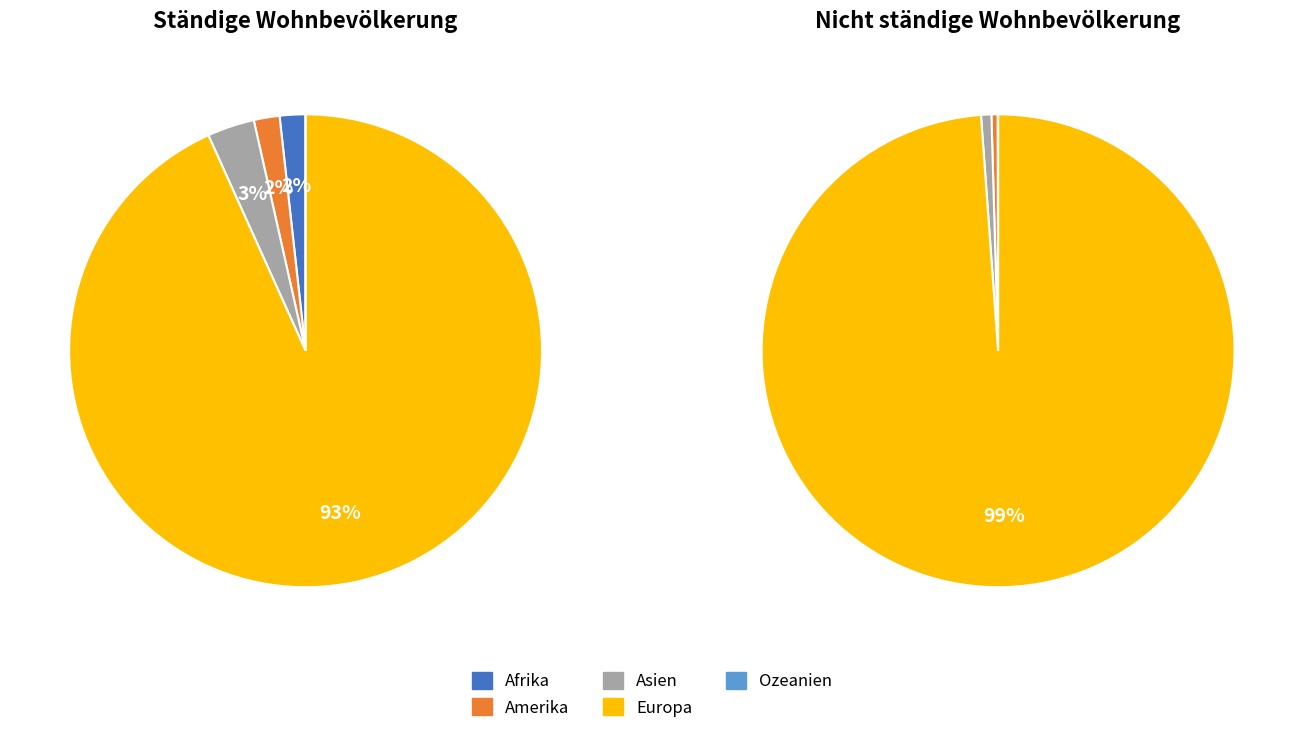

To the nearest percent, what is the difference between the largest and smallest slice percentages?

93%